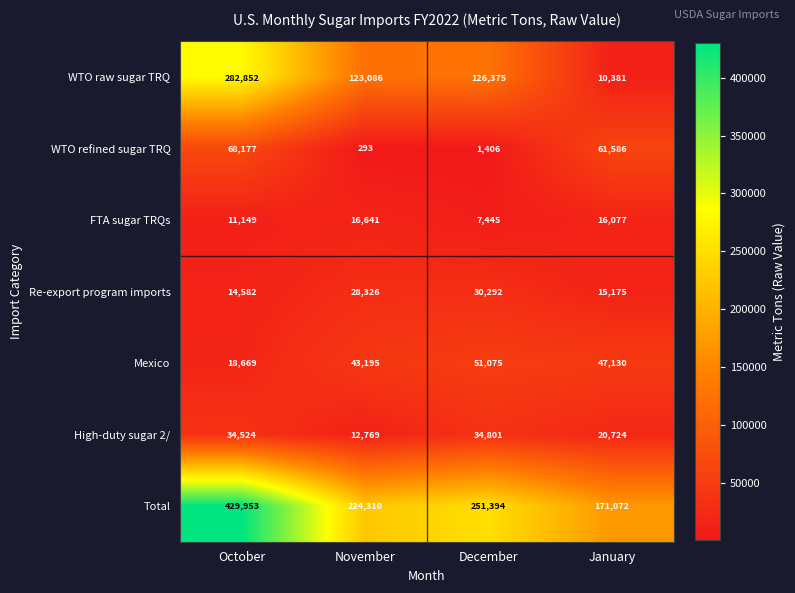

What is the smallest value displayed?

293